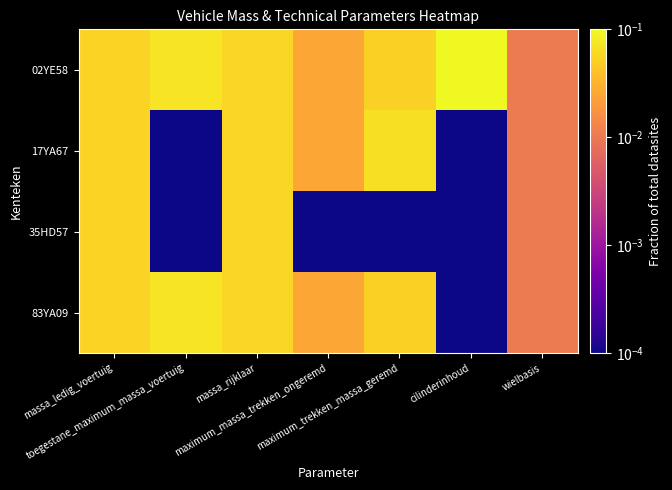

Reading left to right, transcribe all the data shown in this chart.

02YE58: massa_ledig_voertuig=0.1	toegestane_maximum_massa_voertuig=0.1	massa_rijklaar=0.1	maximum_massa_trekken_ongeremd=0.0	maximum_trekken_massa_geremd=0.1	cilinderinhoud=0.1	wielbasis=0.0
17YA67: massa_ledig_voertuig=0.1	toegestane_maximum_massa_voertuig=0.0	massa_rijklaar=0.1	maximum_massa_trekken_ongeremd=0.0	maximum_trekken_massa_geremd=0.1	cilinderinhoud=0.0	wielbasis=0.0
35HD57: massa_ledig_voertuig=0.1	toegestane_maximum_massa_voertuig=0.0	massa_rijklaar=0.1	maximum_massa_trekken_ongeremd=0.0	maximum_trekken_massa_geremd=0.0	cilinderinhoud=0.0	wielbasis=0.0
83YA09: massa_ledig_voertuig=0.1	toegestane_maximum_massa_voertuig=0.1	massa_rijklaar=0.1	maximum_massa_trekken_ongeremd=0.0	maximum_trekken_massa_geremd=0.1	cilinderinhoud=0.0	wielbasis=0.0